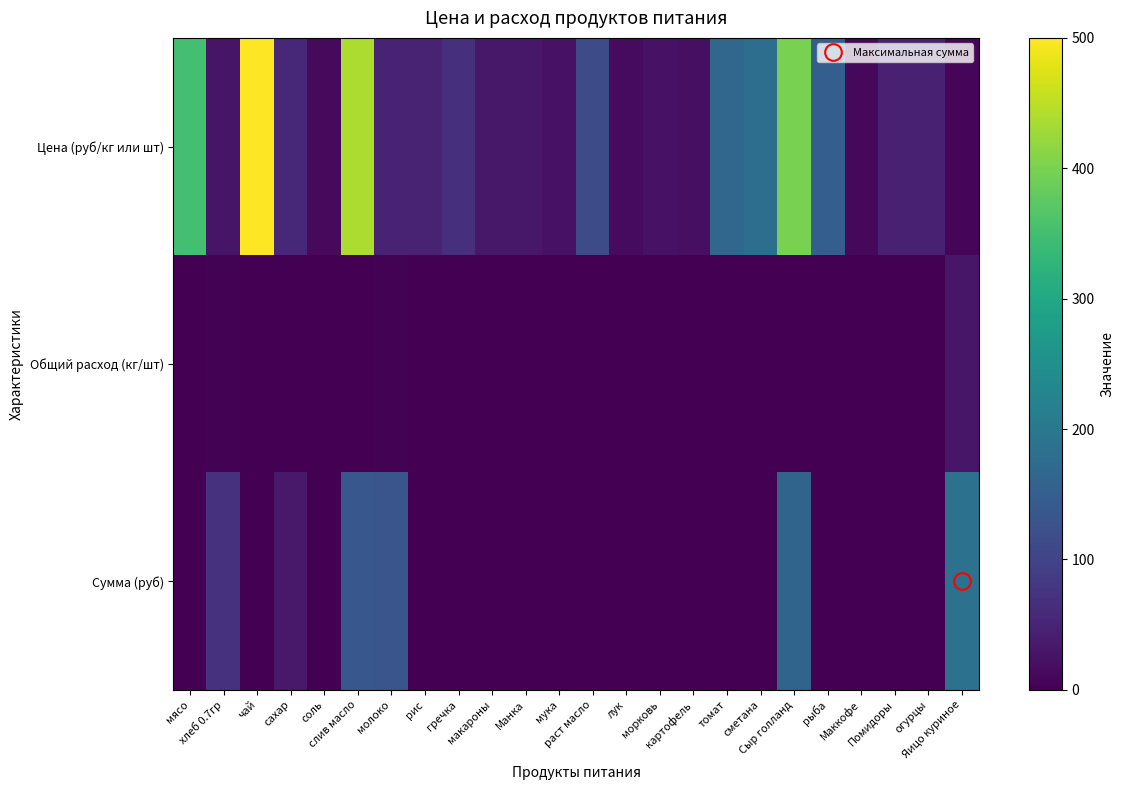

Between гречка and Манка, which is larger?

гречка